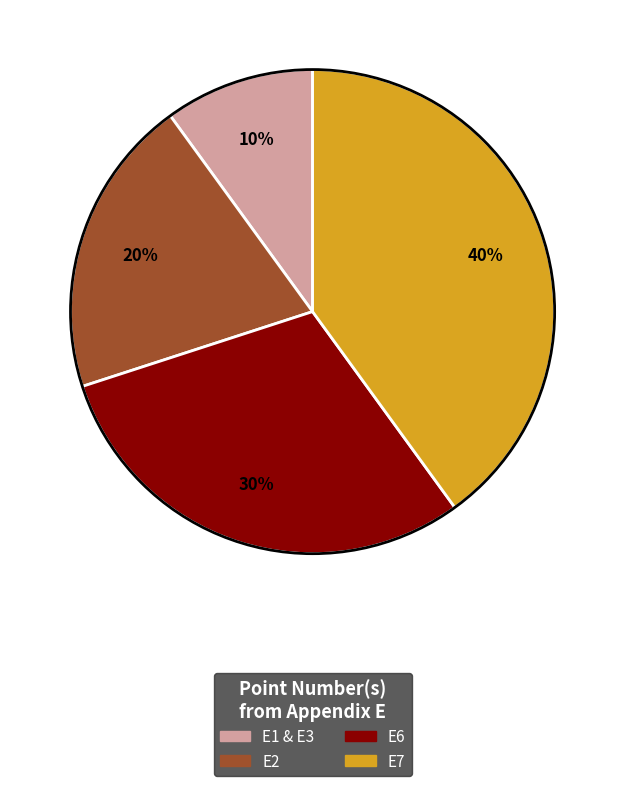

Combined, do E7 and E6 account for over 50%?

Yes